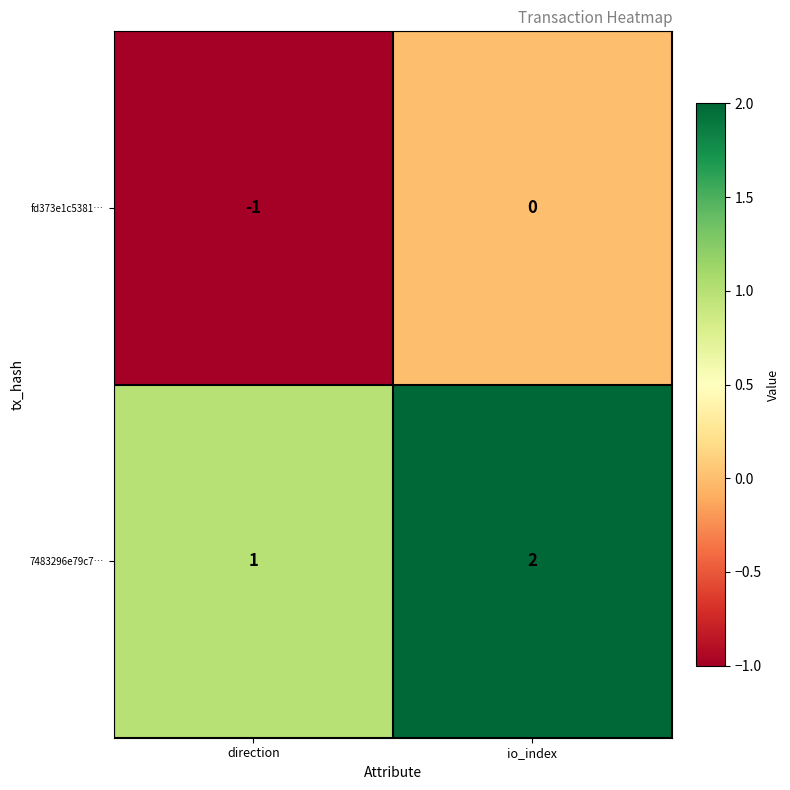

Rank the series by their maximum value, from highest to lowest.

7483296e79c7…, fd373e1c5381…